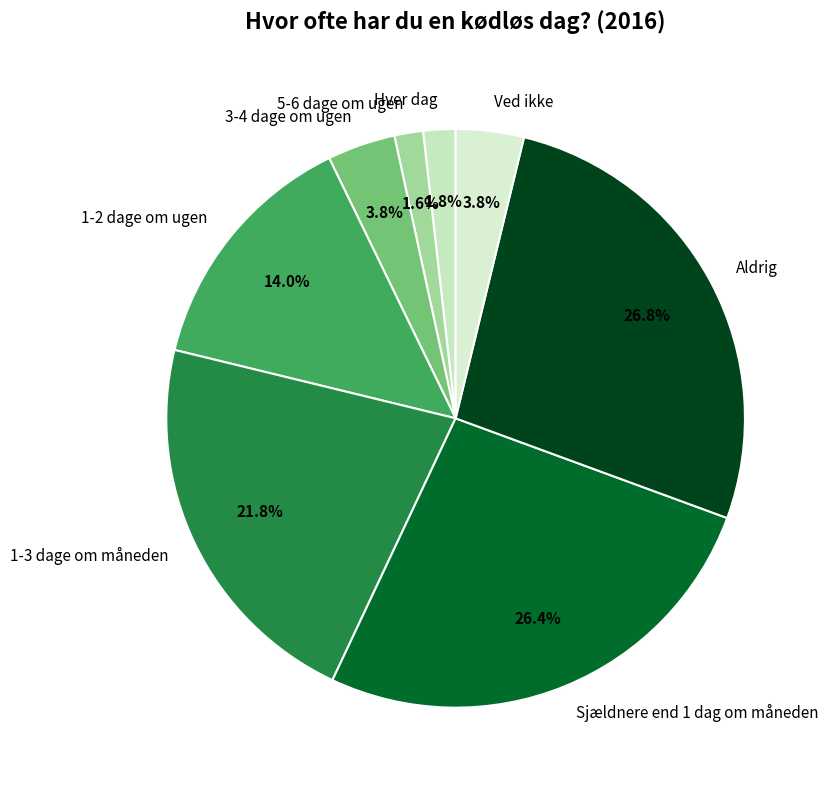

How much of the chart is everything except 3-4 dage om ugen?

96.2%